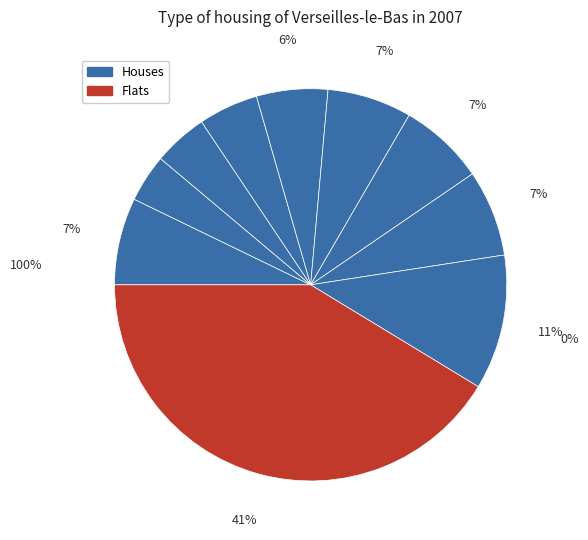

True or false: pct15 accounts for 14% of the total.

False